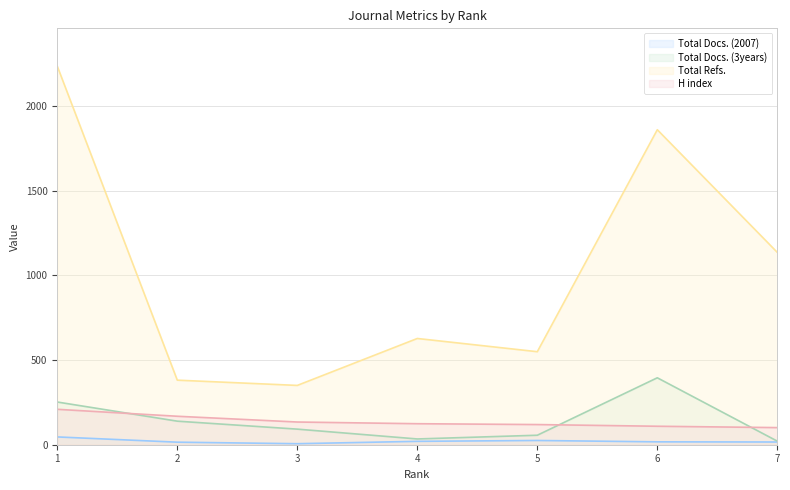

What is the difference between the maximum and minimum values in the Total Docs. (3years) series?

374